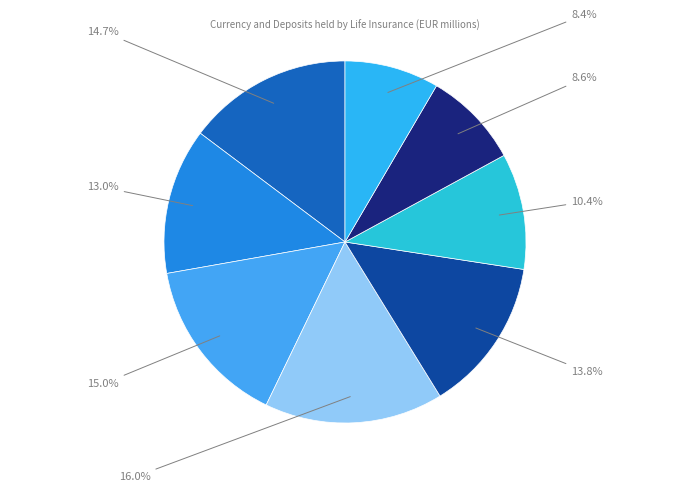

How many slices are in this pie chart?

8